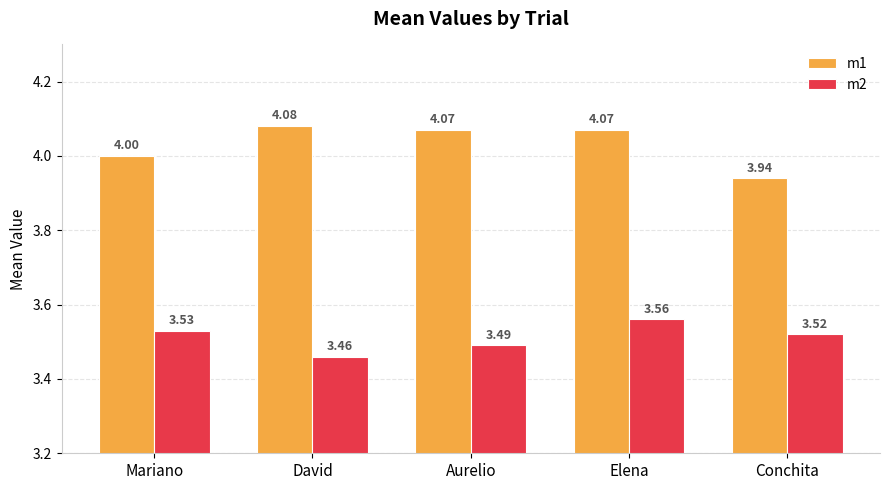

How many data points does each series have?

5